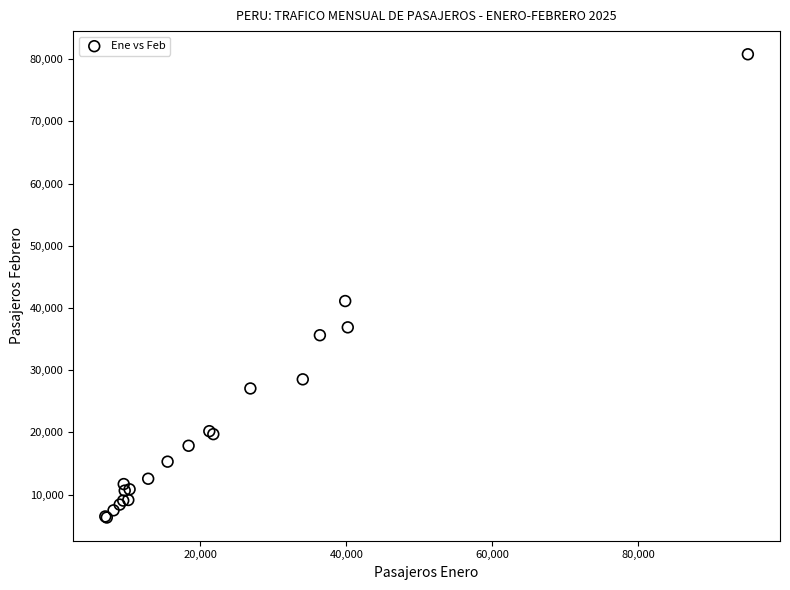

What Y value in the scatter plot is closest to 43545?

41109